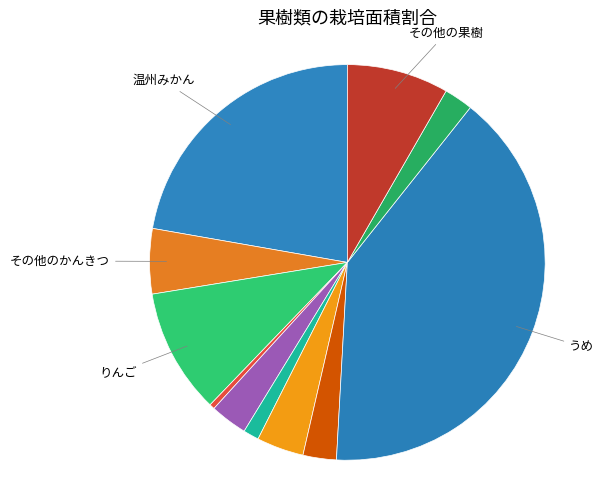

How many segments does this pie chart have?

11